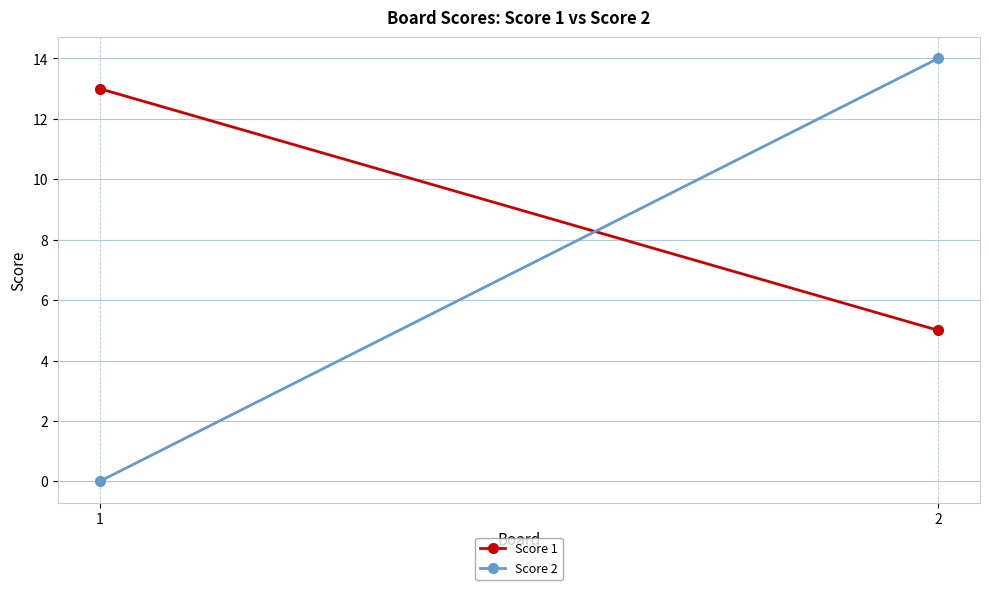

Reading left to right, what are all the values shown in this chart?

Score 1: 13	5
Score 2: 0	14